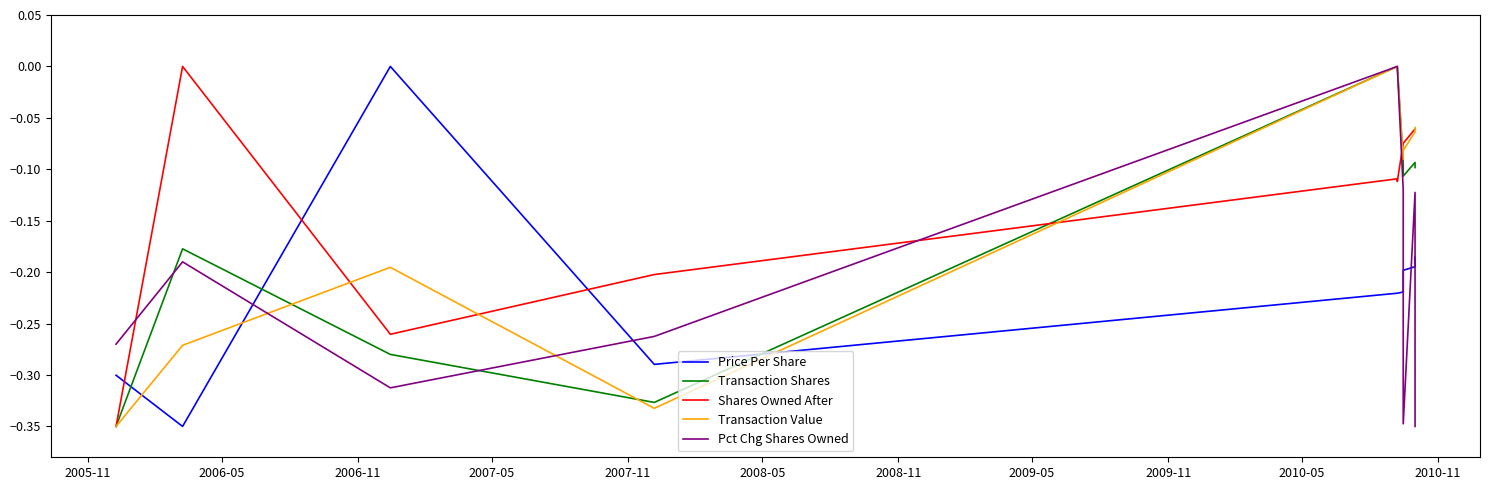

What position from the left is 2009-05?

8